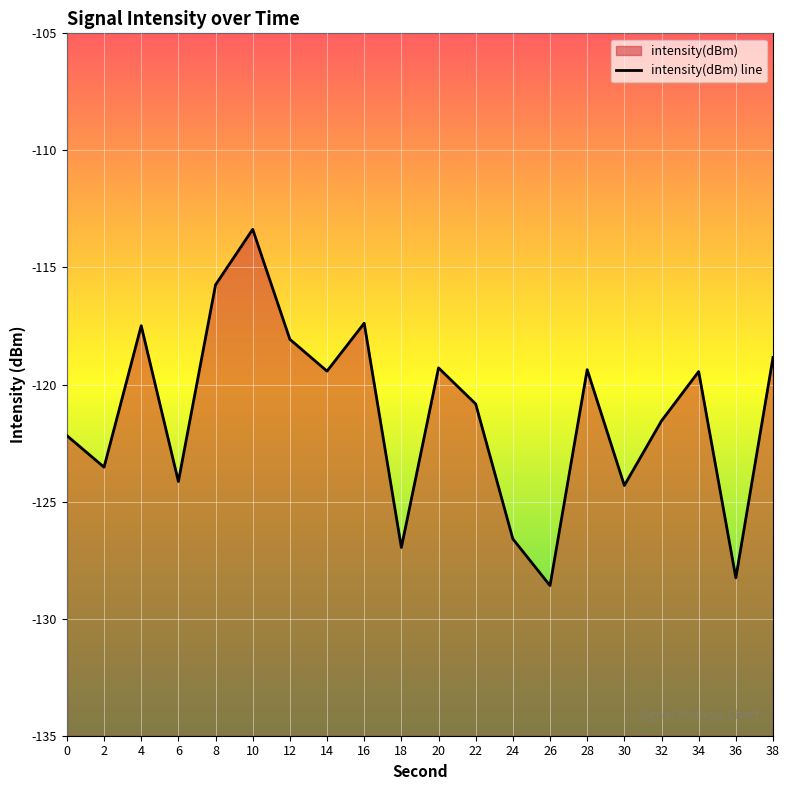

What is the difference between the maximum and minimum values?

15.2